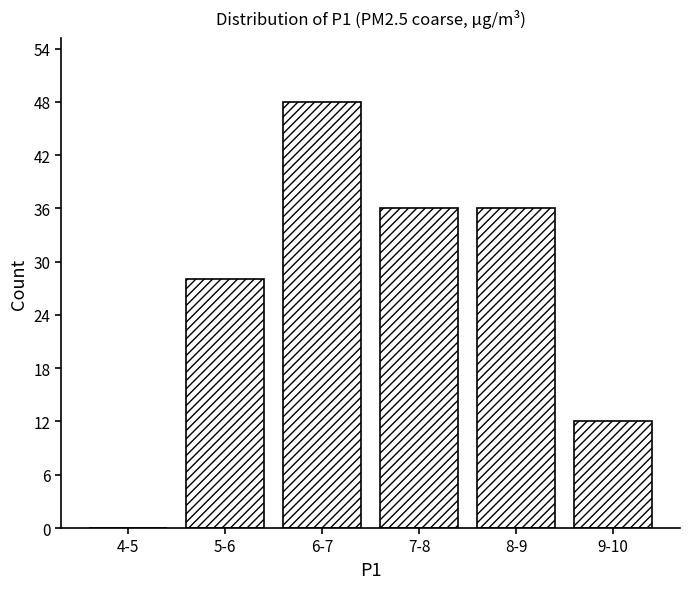

Reading left to right, what are all the values shown in this chart?

4-5=0	5-6=28	6-7=48	7-8=36	8-9=36	9-10=12